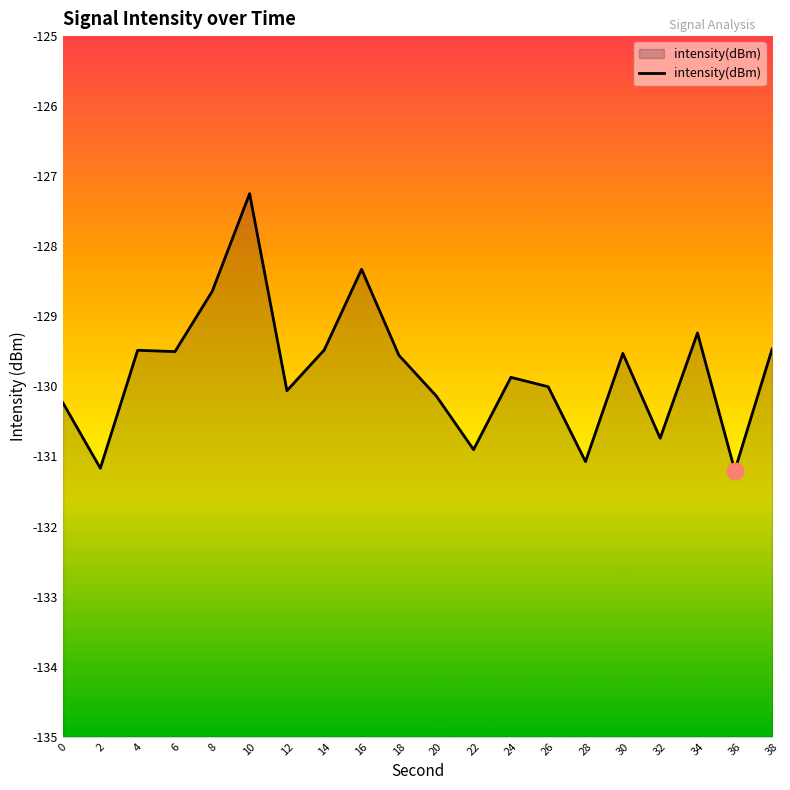

What is the difference between the values at 20 and 4?

0.7